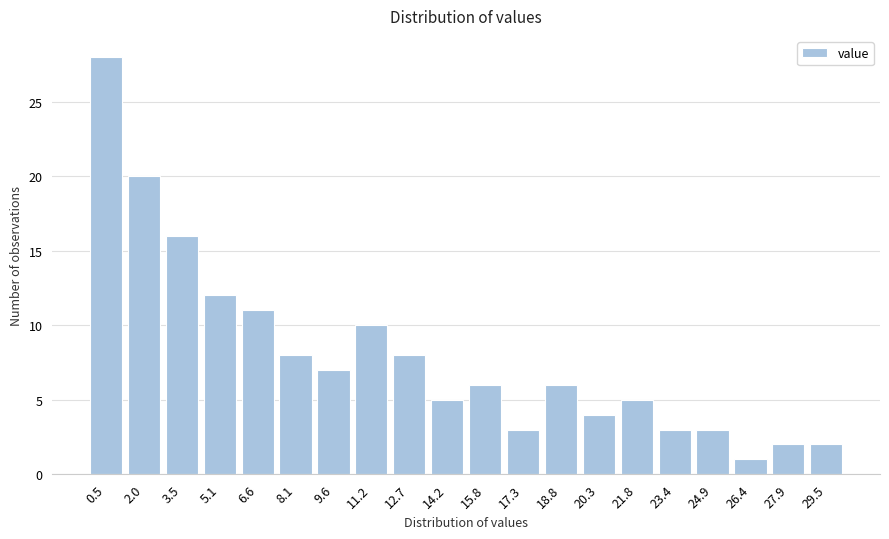

Reading left to right, transcribe all the data shown in this chart.

0.5=28	2.0=20	3.5=16	5.1=12	6.6=11	8.1=8	9.6=7	11.2=10	12.7=8	14.2=5	15.8=6	17.3=3	18.8=6	20.3=4	21.8=5	23.4=3	24.9=3	26.4=1	27.9=2	29.5=2